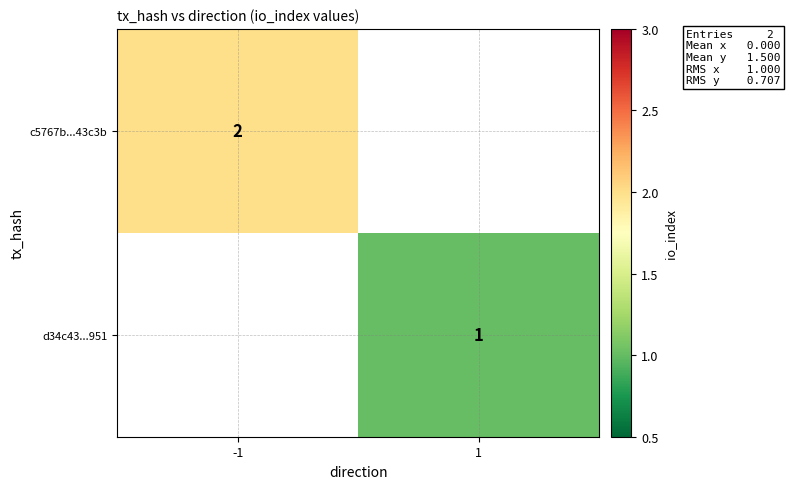

Which has a higher value, 1 or -1?

-1